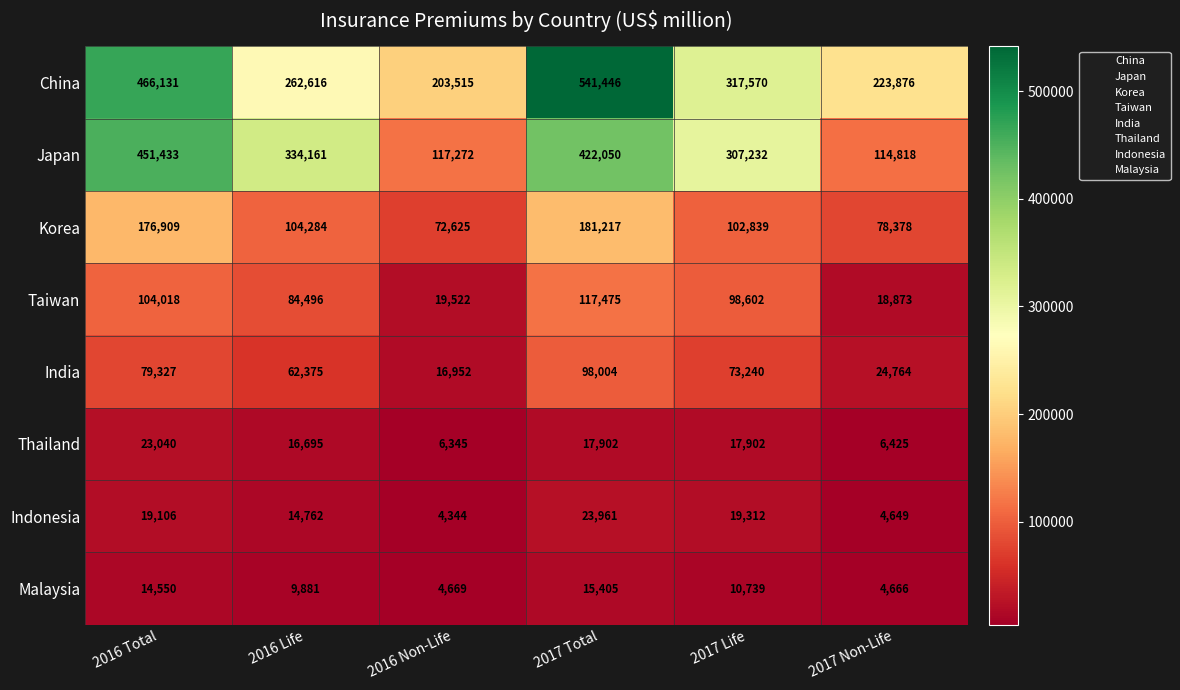

At which category does the chart reach its peak across all series?

2017 Total